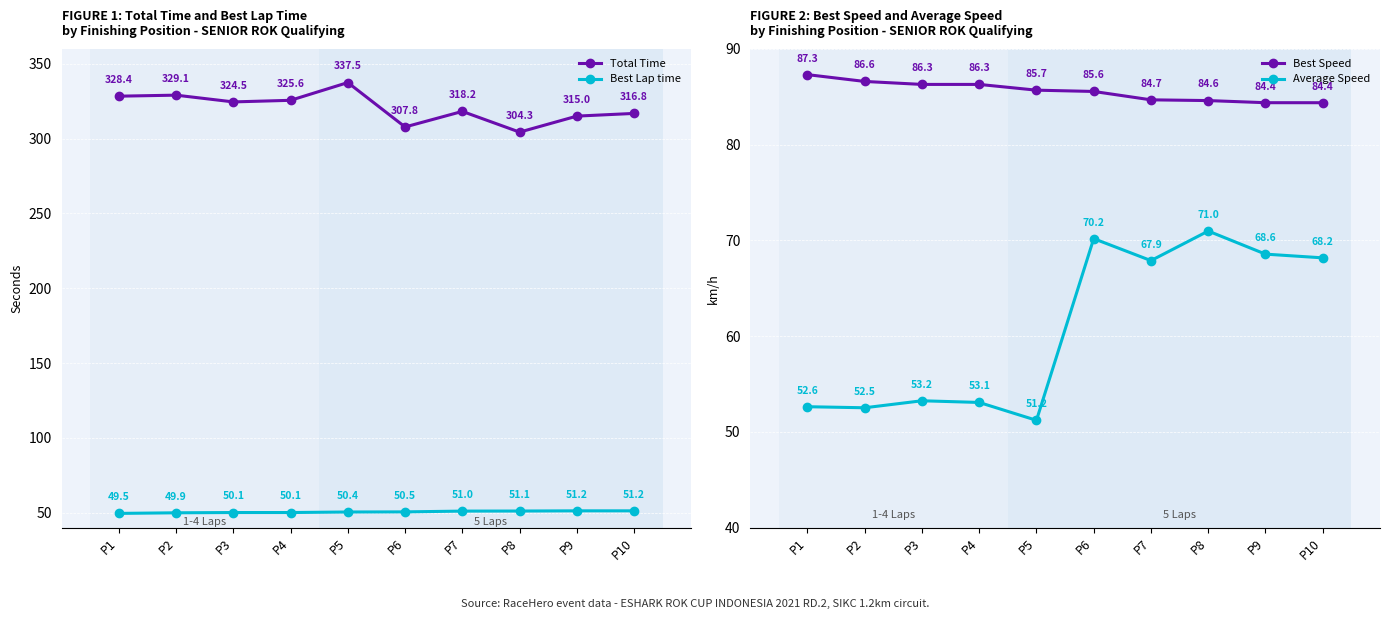

How many data points in Total Time are above 324?

5